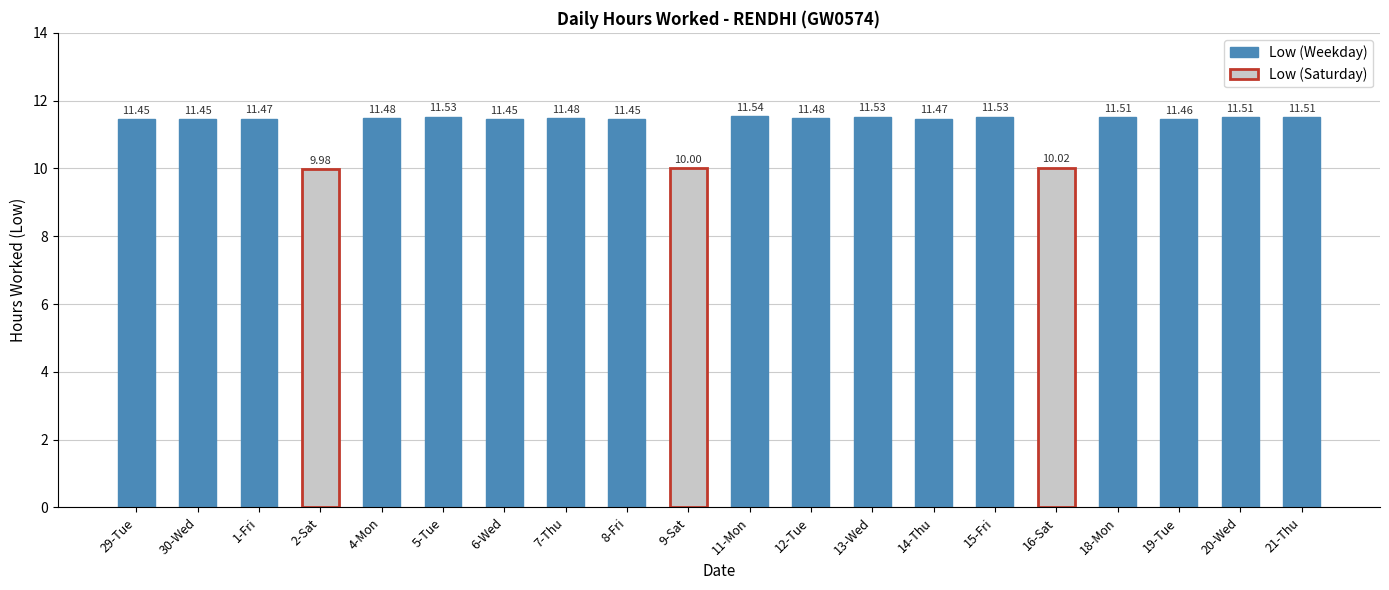

How many bars are there in total?

20